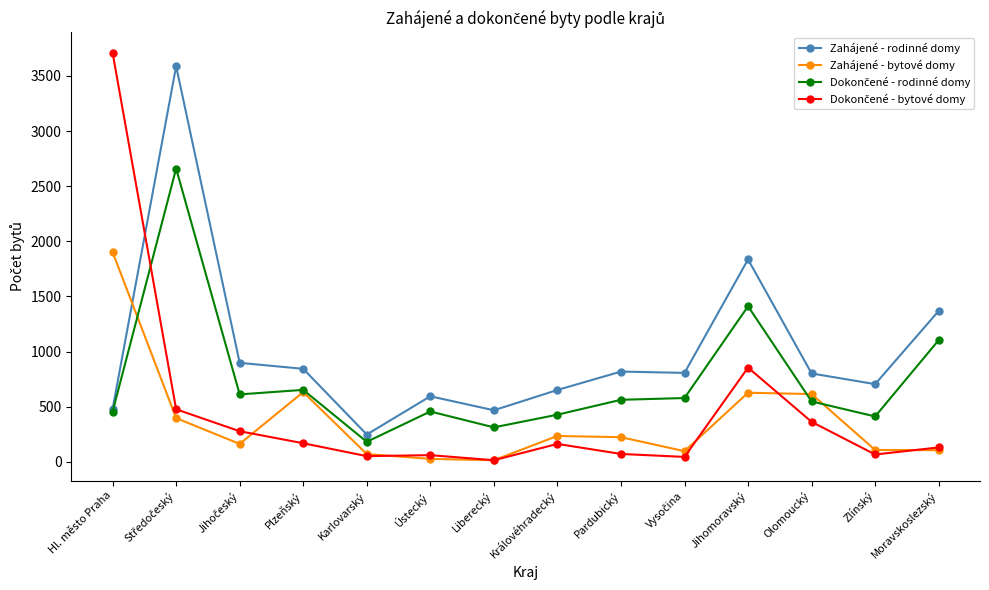

What is the label of the 14th point from the left?

Moravskoslezský